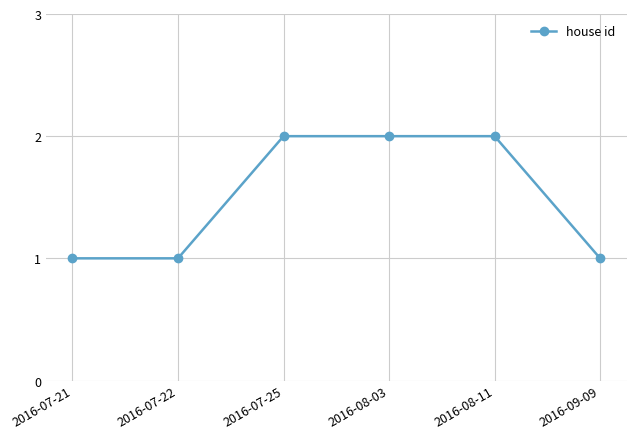

What is the difference between the second highest and minimum values?

1